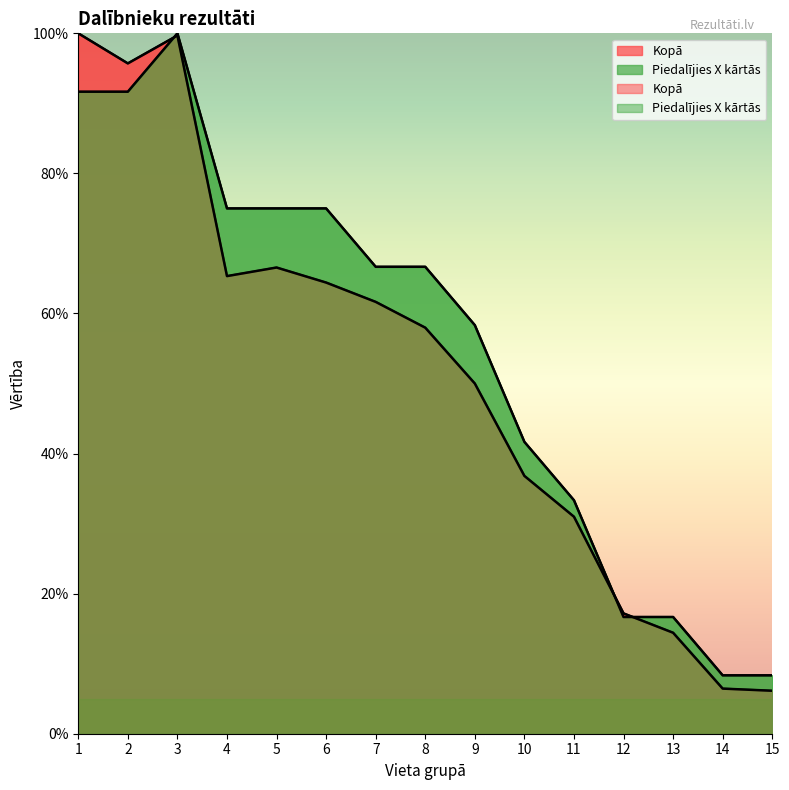

Where is Kopā nearest to the value 53?

9